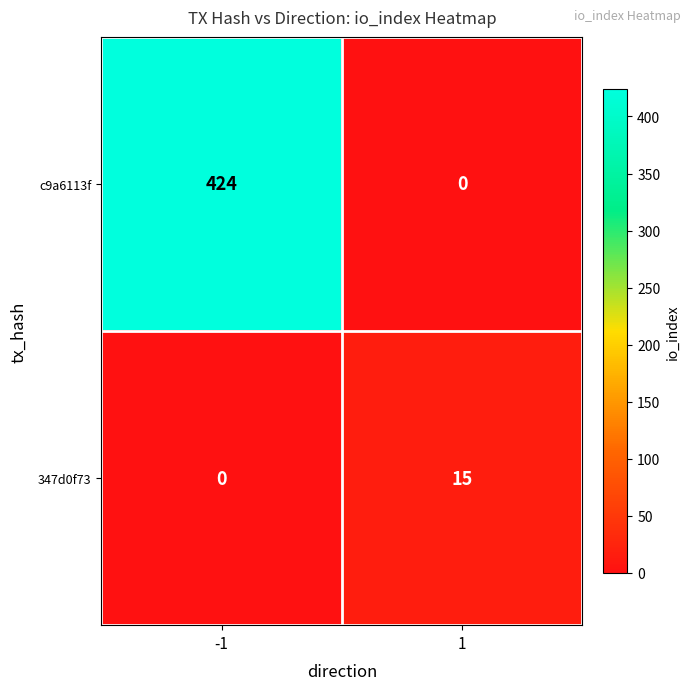

How many categories are shown in the chart?

2